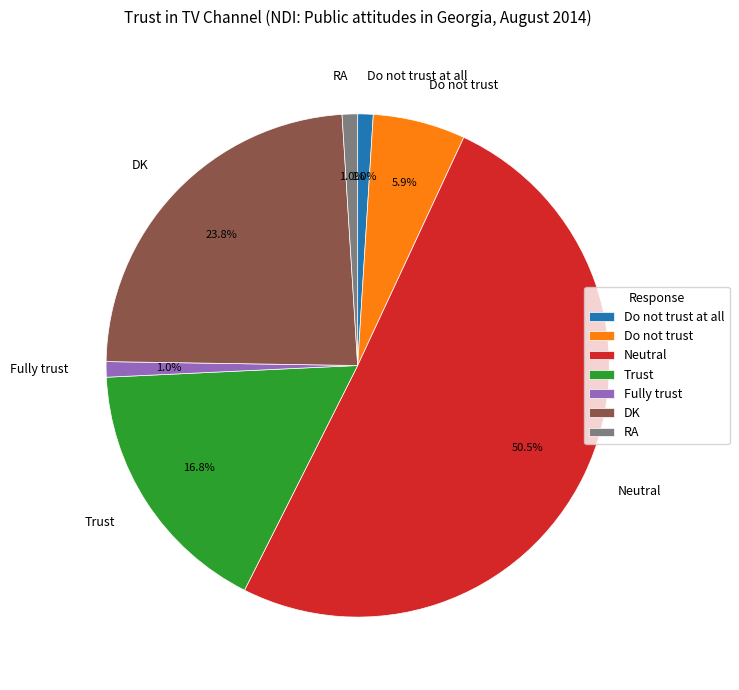

Combined, do Do not trust and Fully trust account for over 50%?

No